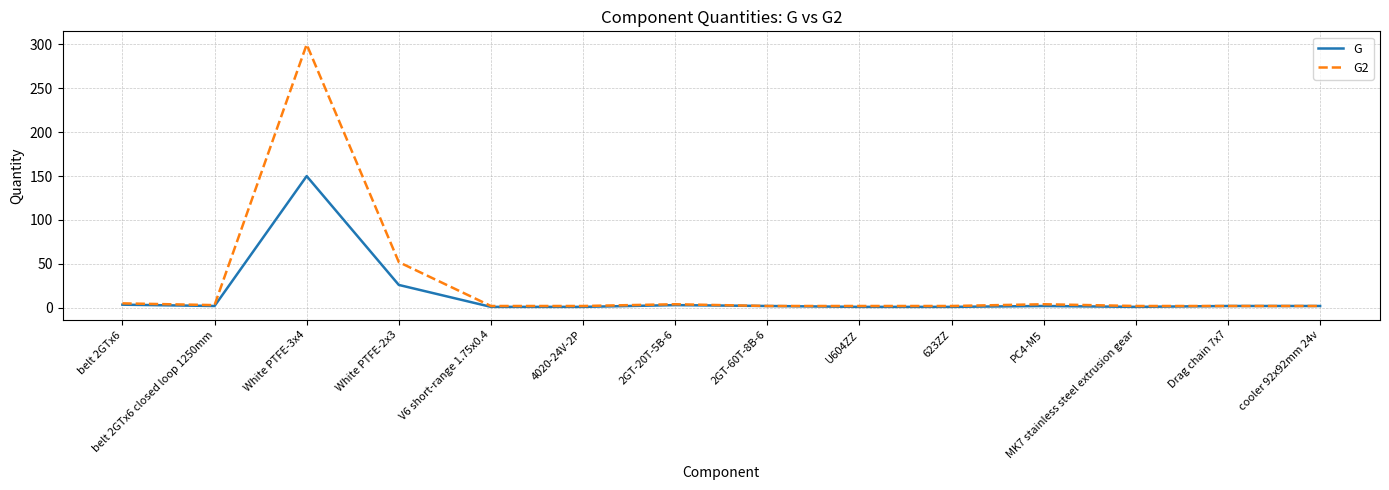

True or false: G has a value of 150.0 at White PTFE-3x4.

True